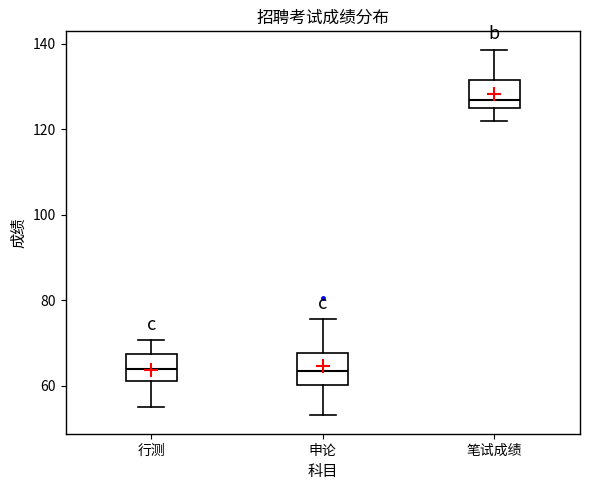

Which box's median line is the highest?

笔试成绩